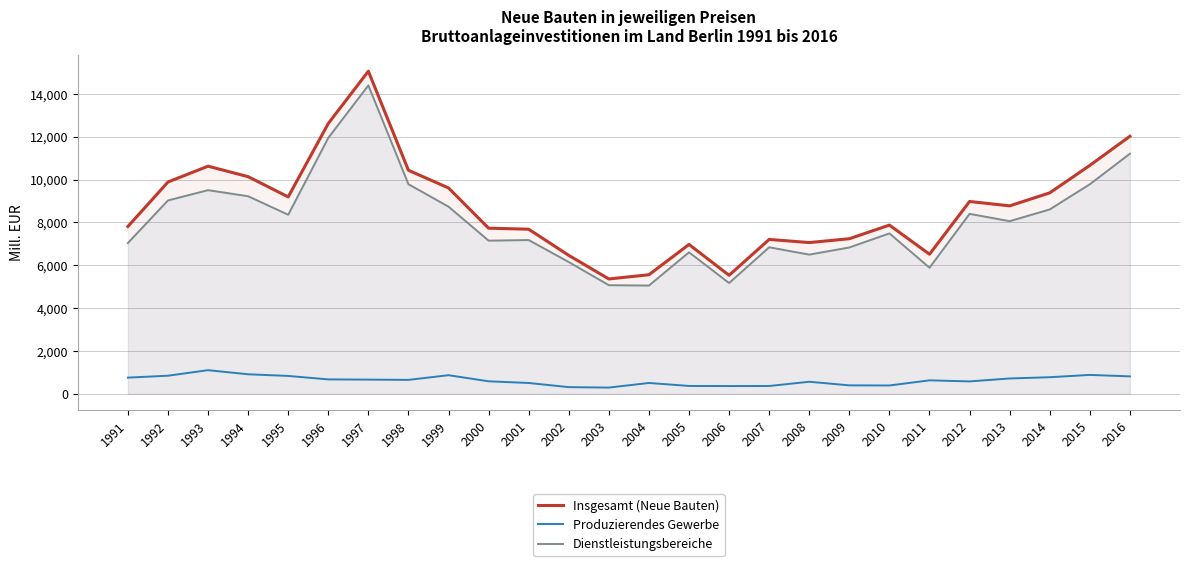

In Dienstleistungsbereiche, how many points are lower than both neighbors (excluding endpoints)?

7